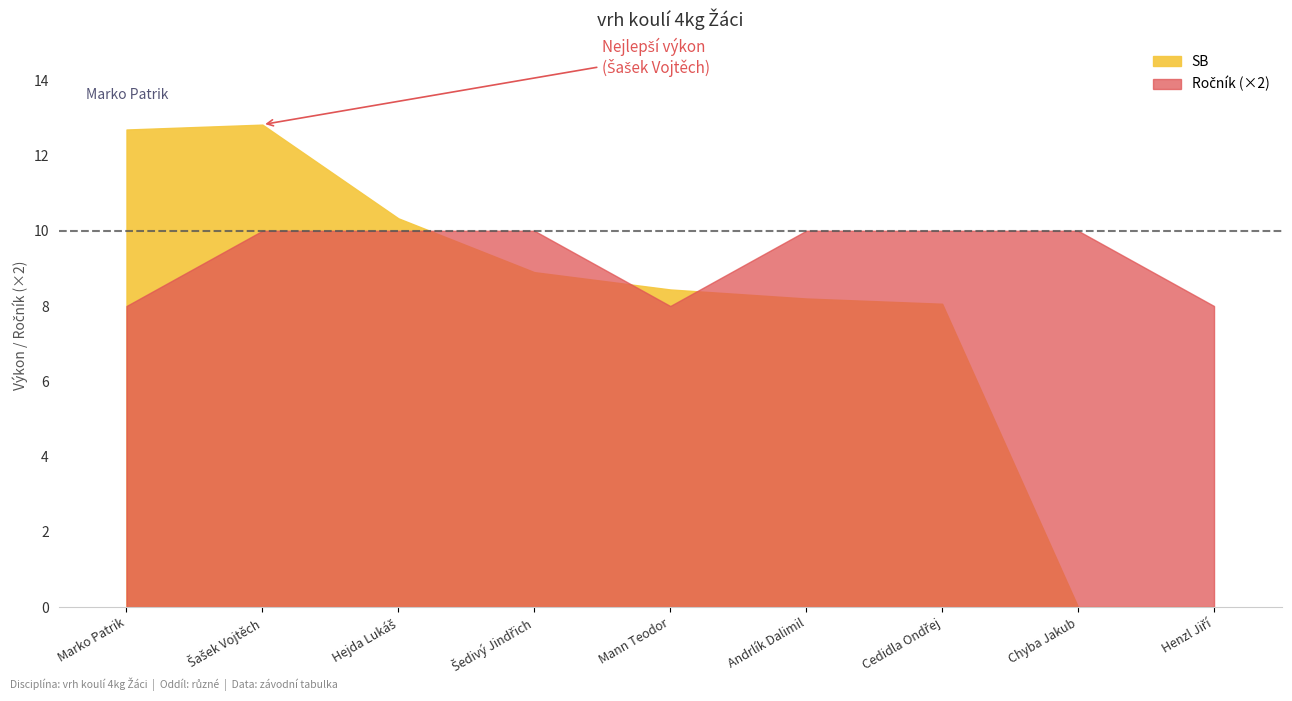

At which label does SB reach its minimum?

Chyba Jakub